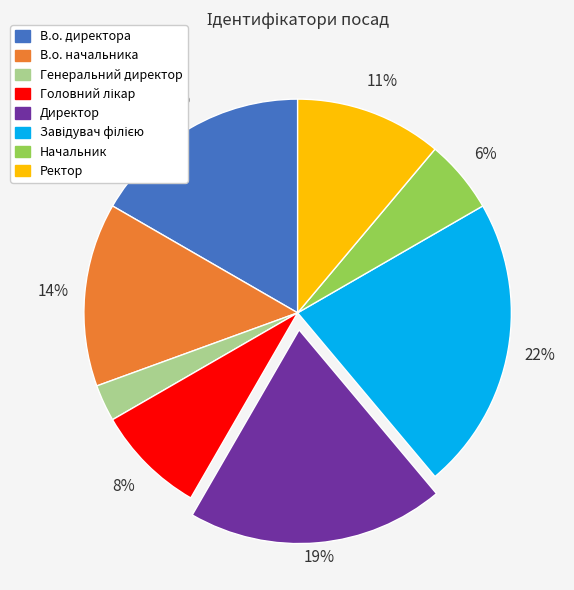

Between В.о. начальника and В.о. директора, which is larger?

В.о. директора